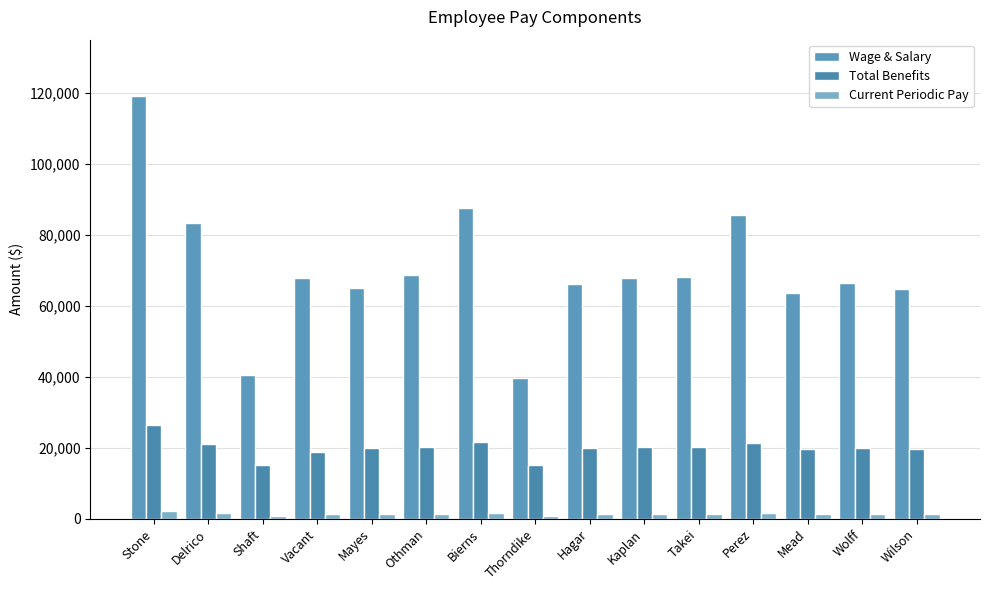

What is the label of the 12th bar from the left?

Perez